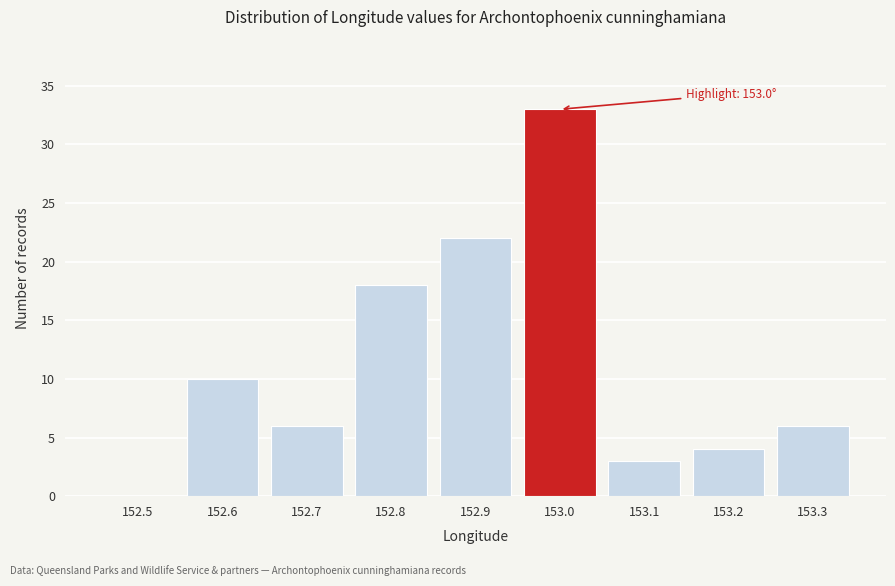

Reading left to right, transcribe all the data shown in this chart.

152.5=0	152.6=10	152.7=6	152.8=18	152.9=22	153.0=33	153.1=3	153.2=4	153.3=6